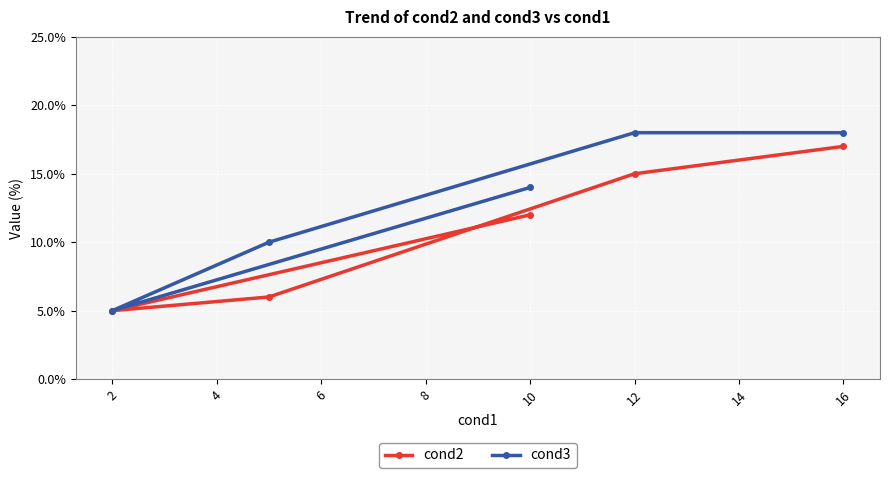

Which series has the largest total across all categories?

cond3